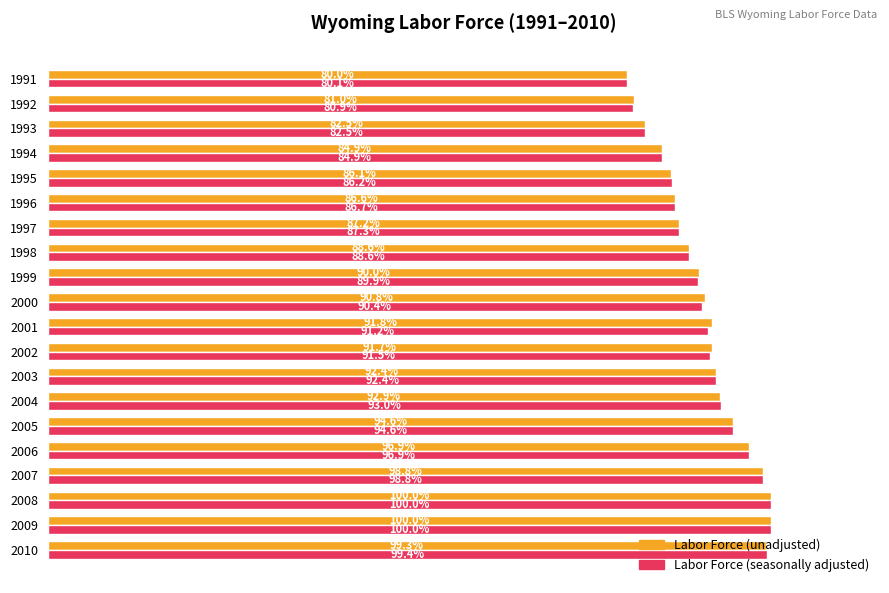

Is the value of Labor Force (unadjusted) at 1995 greater than the value of Labor Force (seasonally adjusted) at 2007?

No